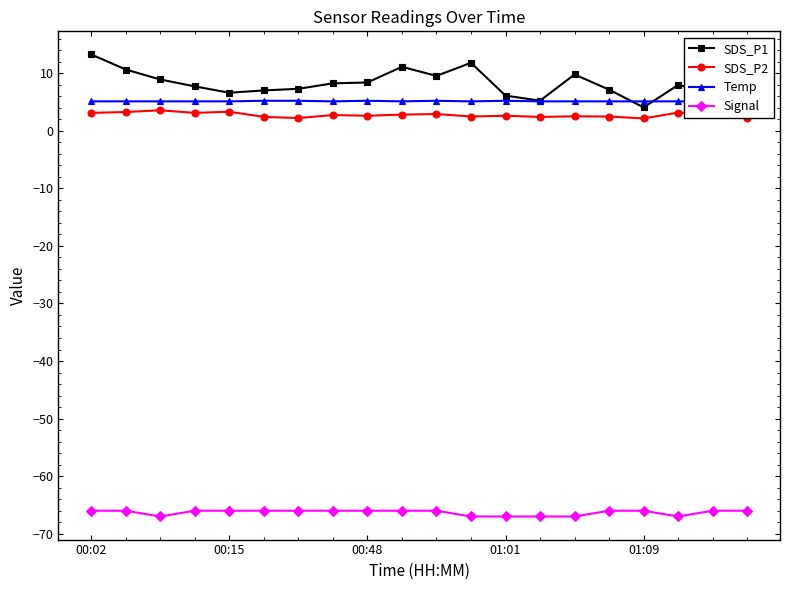

True or false: Signal and SDS_P2 cross at least once.

False